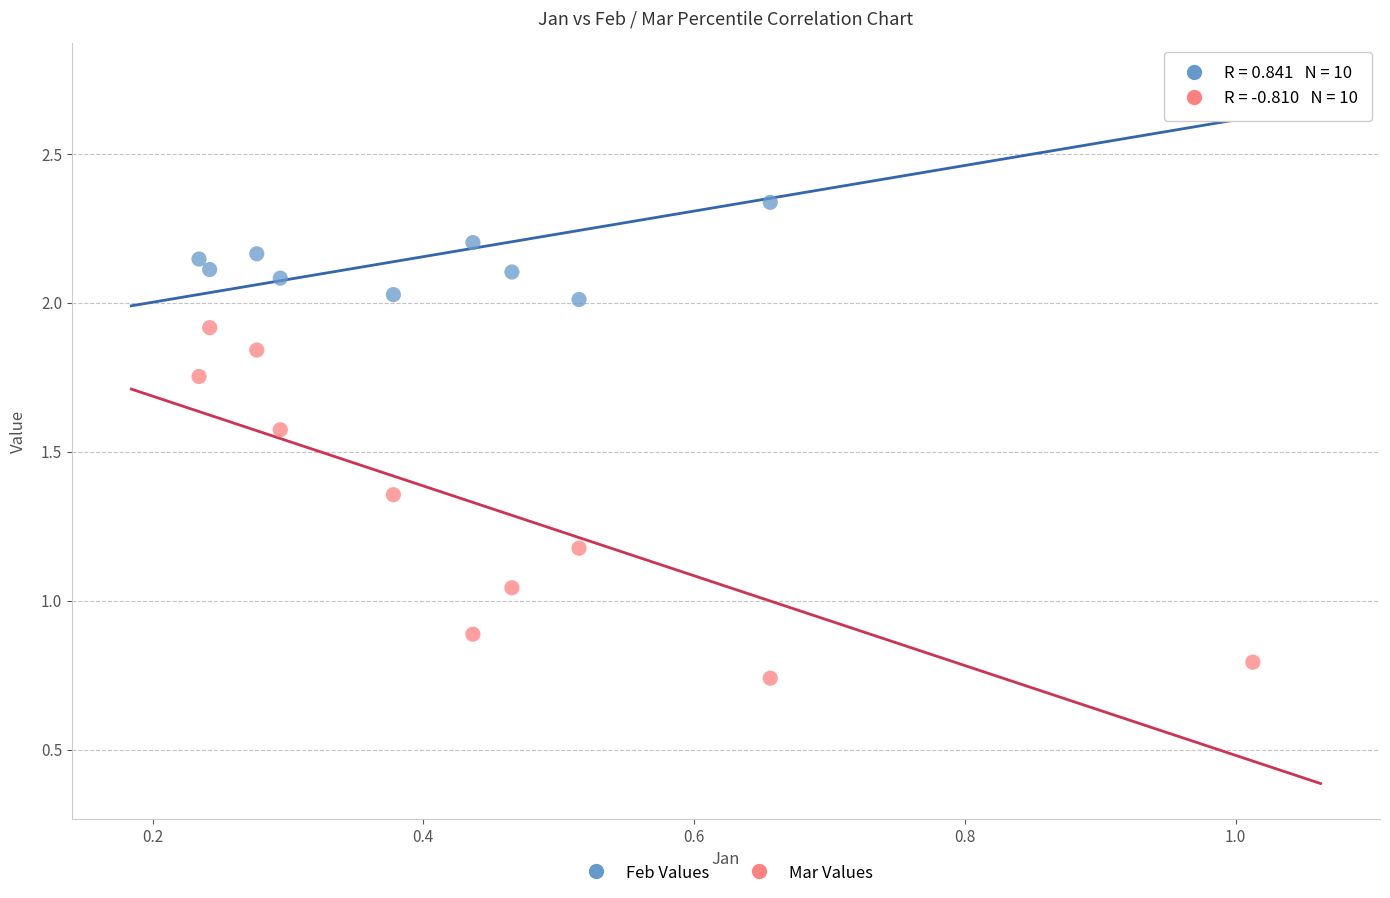

What are all the series names shown in the legend?

Feb Values, Mar Values